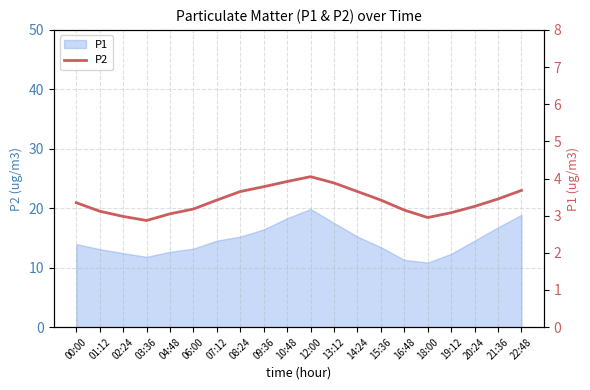

At which label is the value closest to 3?

02:24